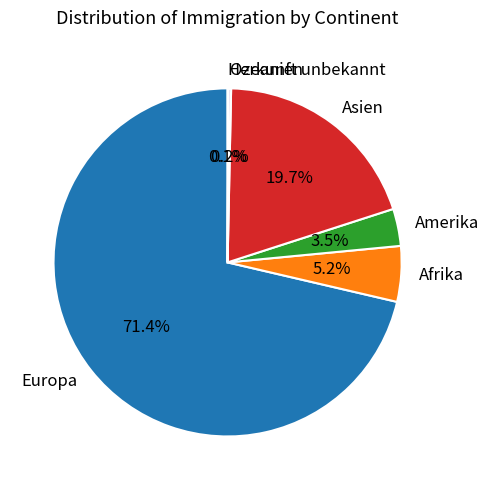

To the nearest percent, what percentage of the pie is Afrika?

5%